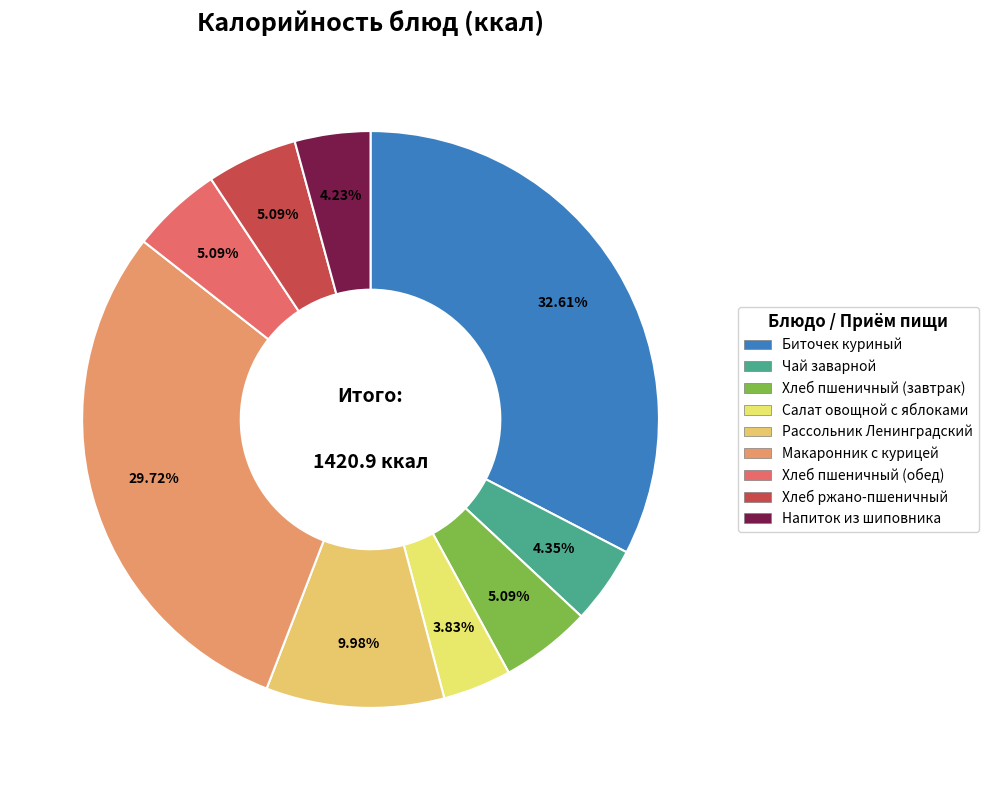

Rank the categories by value from highest to lowest.

Биточек куриный, Макаронник с курицей, Рассольник Ленинградский, Хлеб пшеничный (завтрак), Хлеб пшеничный (обед), Хлеб ржано-пшеничный, Чай заварной, Напиток из шиповника, Салат овощной с яблоками